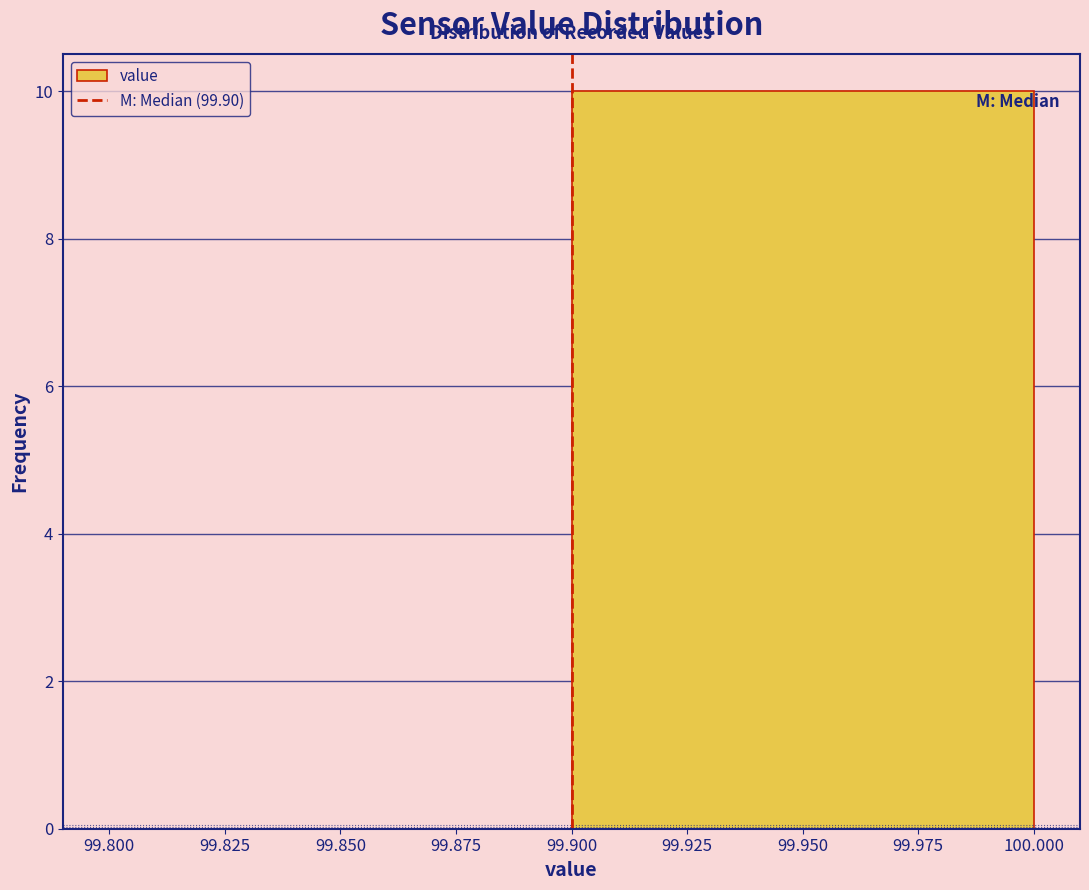

What is the height of the bar covering 99.900 to 100.000 on the x-axis? The values are not printed on the chart, so give them approximately, as read against the axis.

10